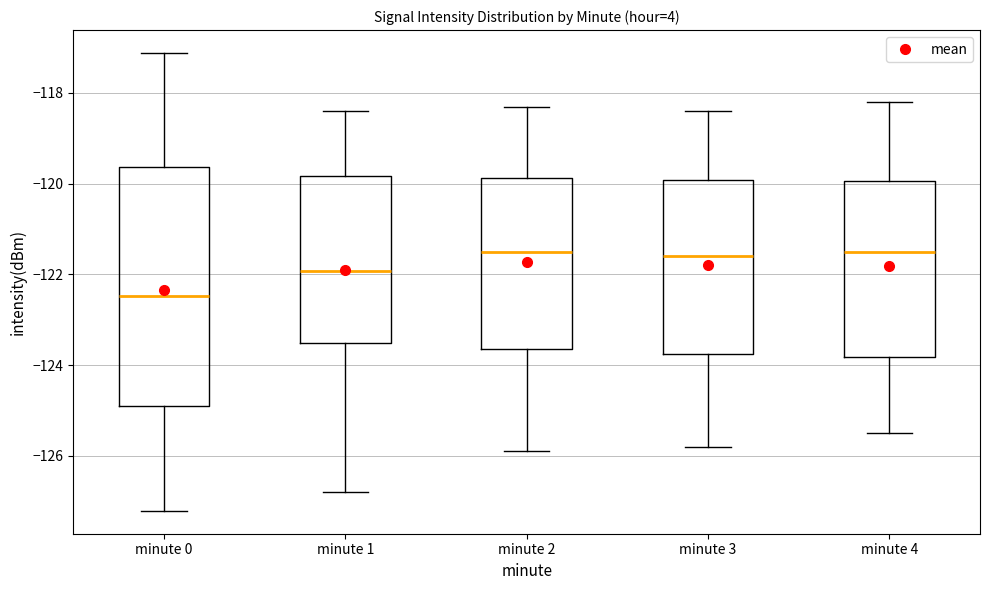

Reading left to right, transcribe this box plot: for each box, give where its median line is, the range the box spans, and where its two whiskers end, as read against the y-axis. The values are not printed on the chart, so give them approximately, as read against the axis.

minute 0: median -122.4, box -125.0 to -119.6, whiskers -127.2 to -117.2
minute 1: median -122.0, box -123.6 to -119.8, whiskers -126.8 to -118.4
minute 2: median -121.4, box -123.6 to -119.8, whiskers -125.8 to -118.2
minute 3: median -121.6, box -123.8 to -120.0, whiskers -125.8 to -118.4
minute 4: median -121.4, box -123.8 to -120.0, whiskers -125.4 to -118.2